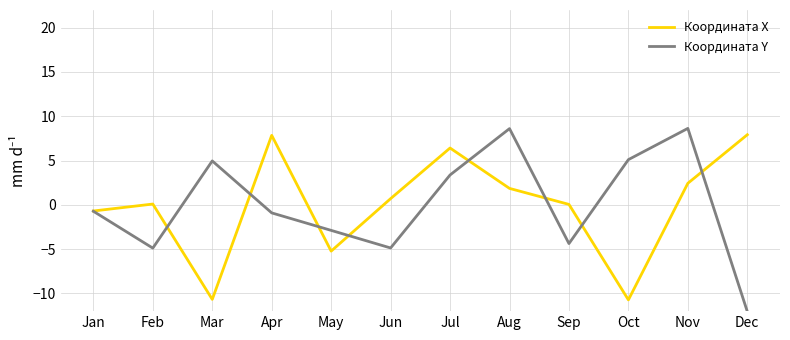

Between Jan and Apr, which series saw the biggest shift?

Координата X